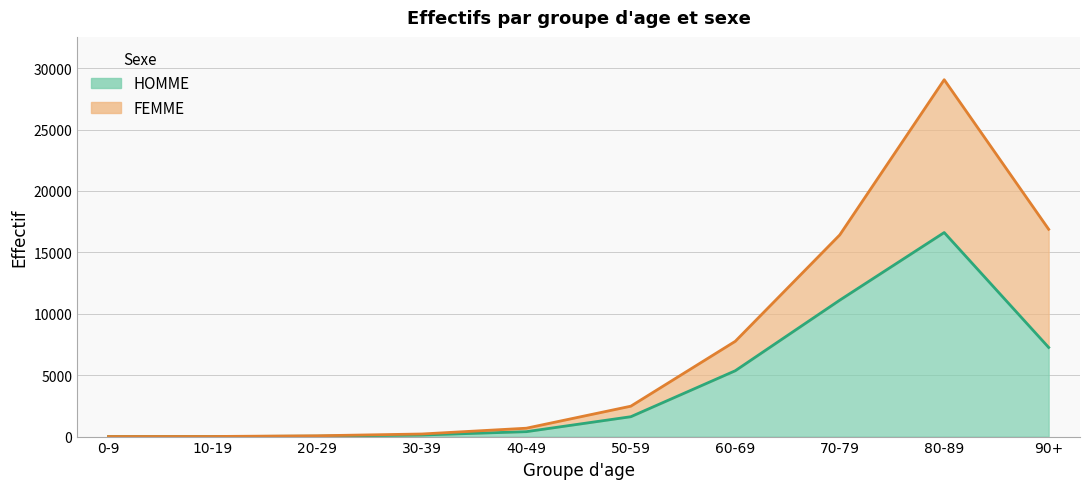

Rank the categories by value from lowest to highest.

0-9, 10-19, 20-29, 30-39, 40-49, 50-59, 60-69, 90+, 70-79, 80-89